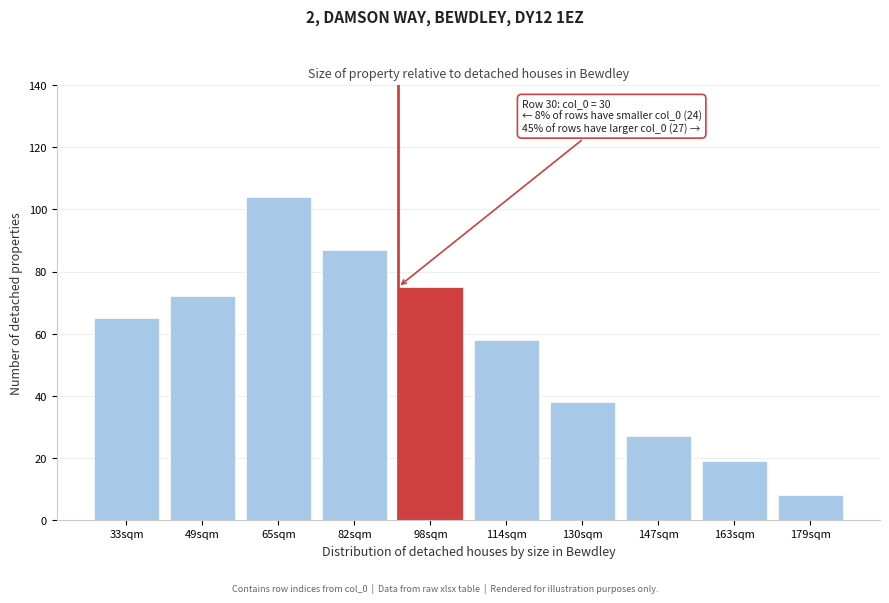

Reading left to right, extract all data points from this chart.

33sqm=65	49sqm=72	65sqm=104	82sqm=87	98sqm=75	114sqm=58	130sqm=38	147sqm=27	163sqm=19	179sqm=8